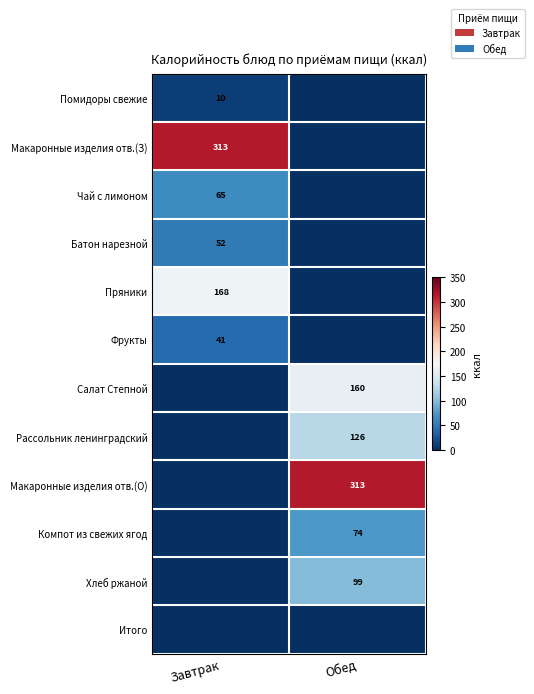

Is it true that Хлеб ржаной equals 51 at Обед?

False